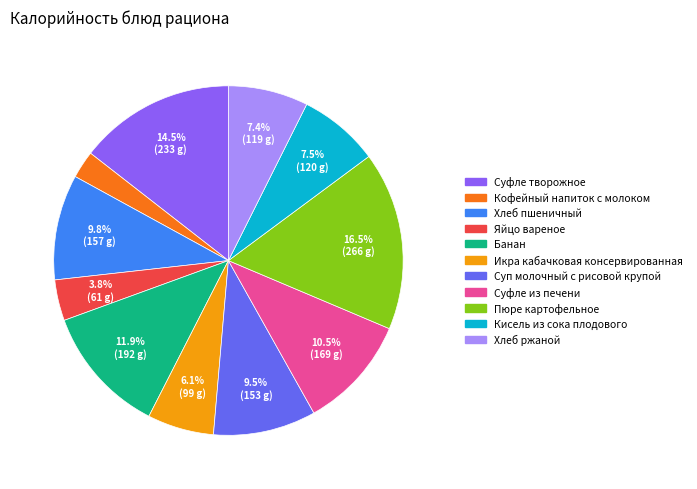

Does any single category account for the majority?

No